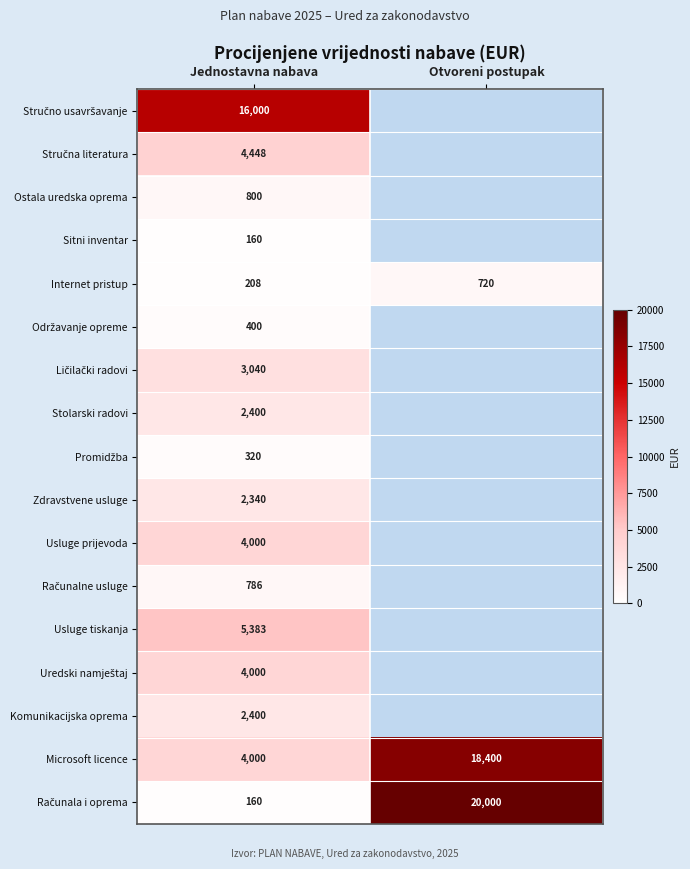

What is the difference between the Internet pristup values at Otvoreni postupak and Jednostavna nabava?

512